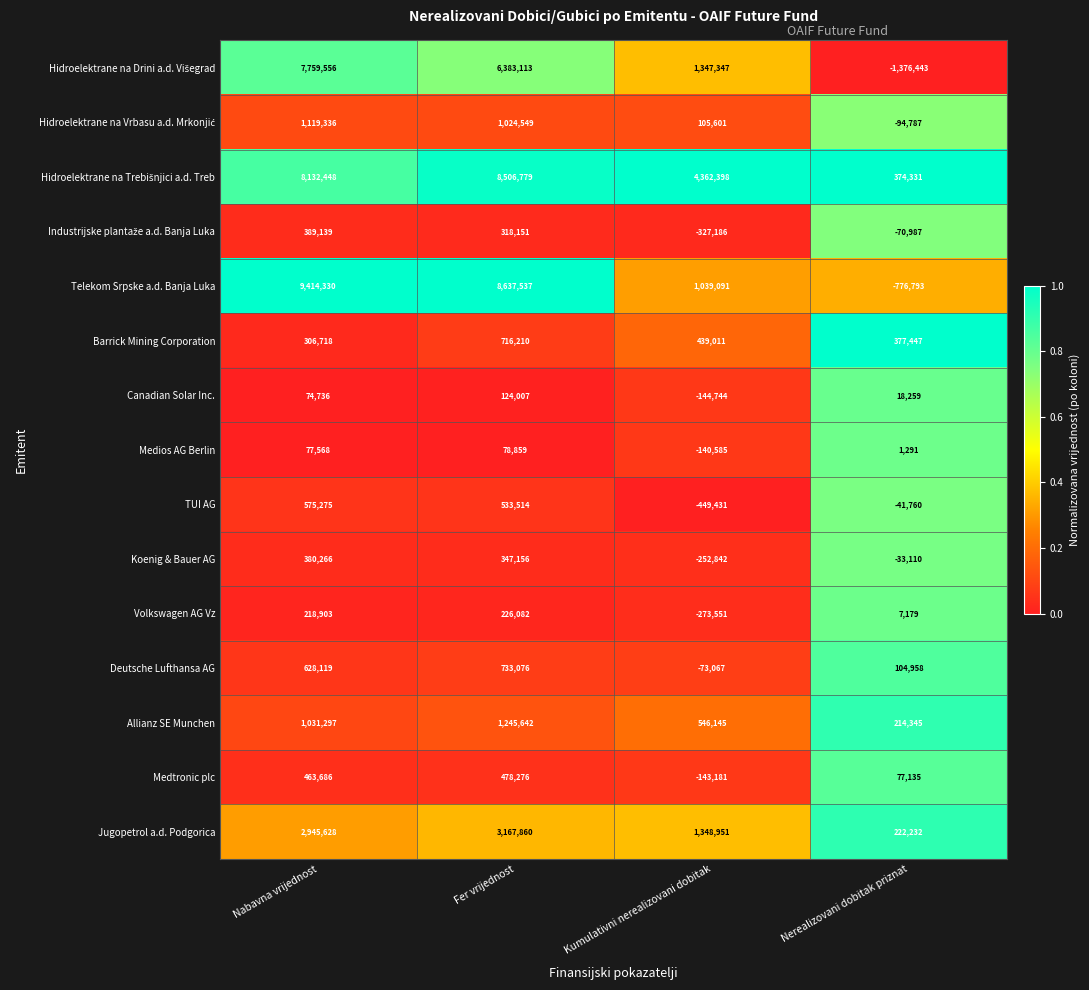

Which series changed the most between Fer vrijednost and Nerealizovani dobitak priznat?

Telekom Srpske a.d. Banja Luka